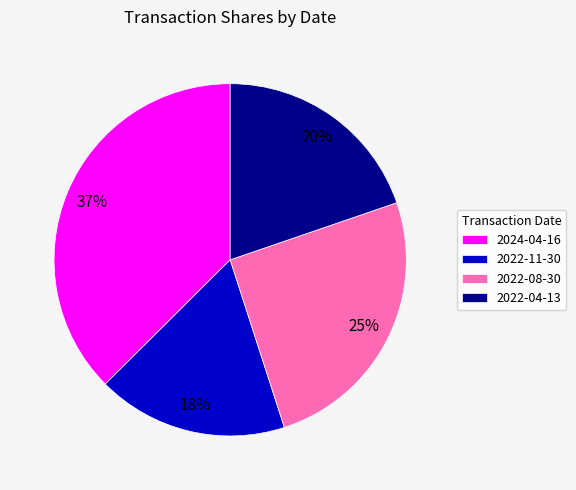

To the nearest percent, what is the combined percentage of 2024-04-16 and 2022-11-30?

55%